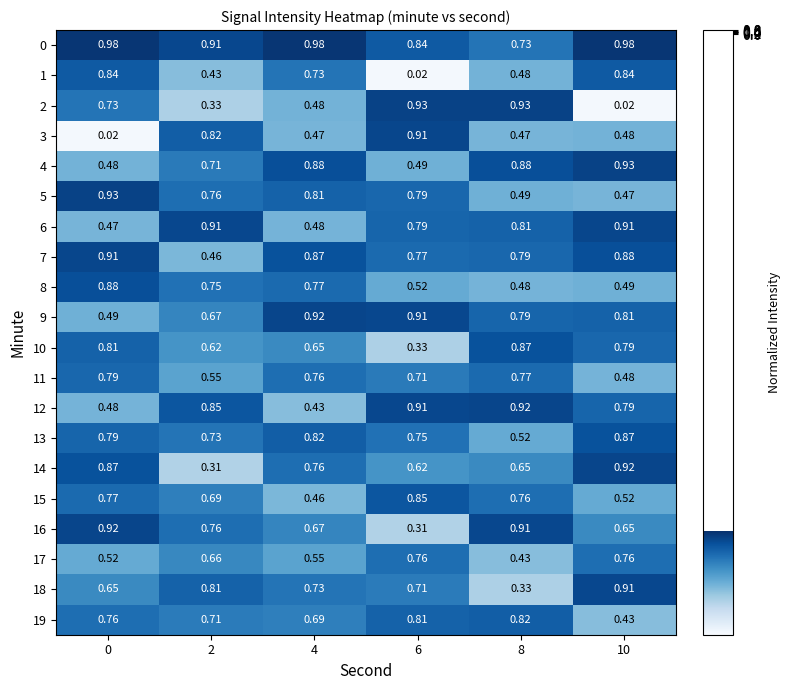

How many series are shown in this chart?

20